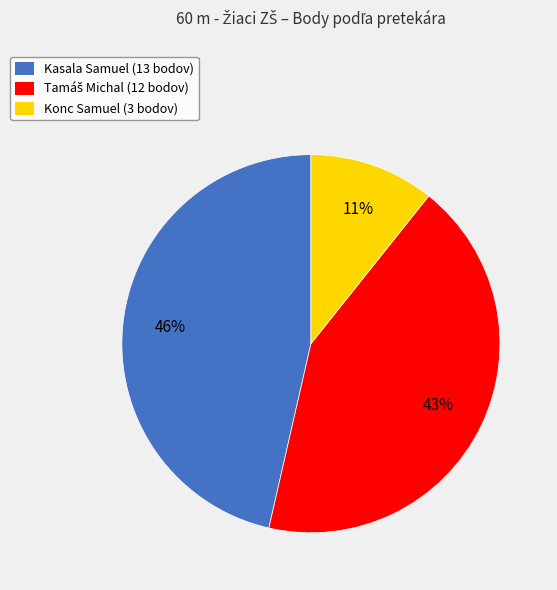

What percentage is the Kasala Samuel (13 bodov) slice, to the nearest percent?

46%